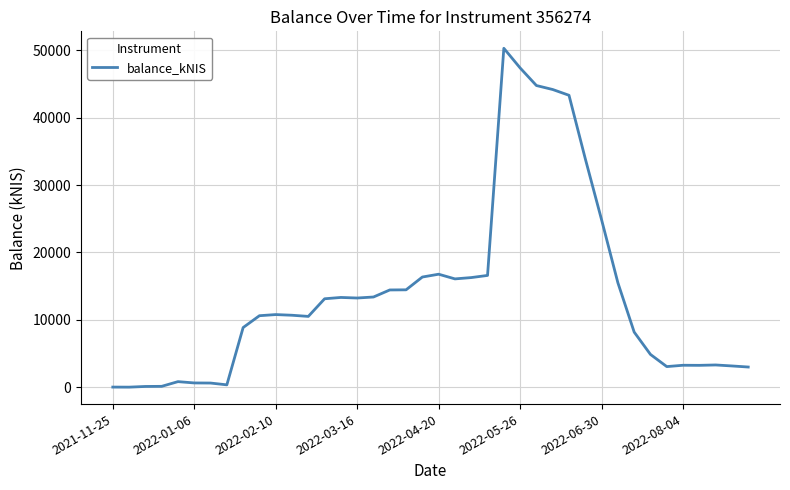

What is the sum of all values?

554428.8